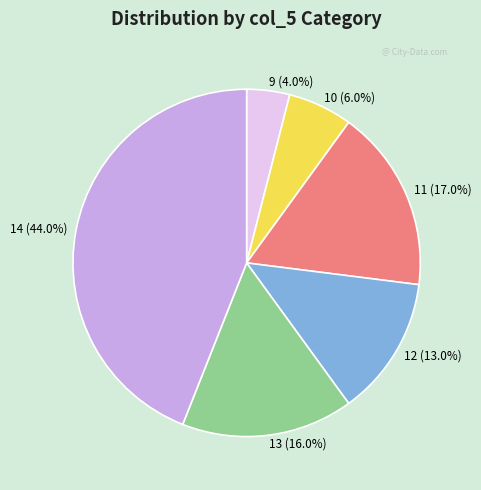

What is the largest slice in the pie chart?

14